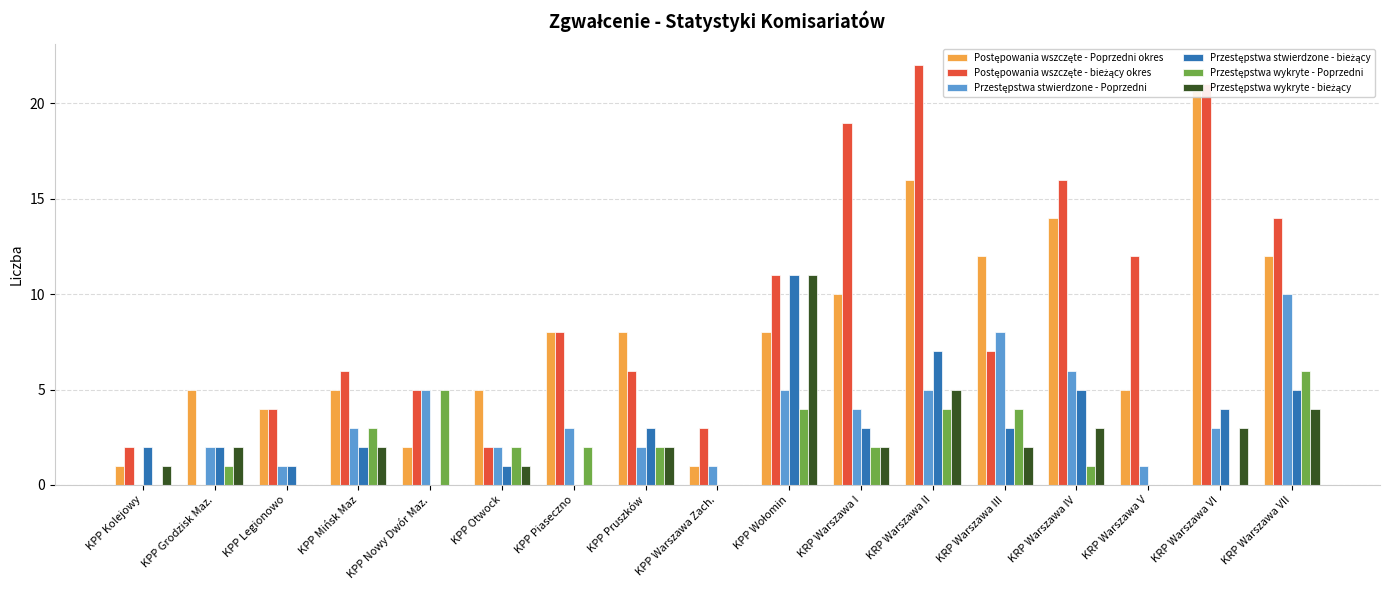

Which series has the largest total across all categories?

Postępowania wszczęte - bieżący okres